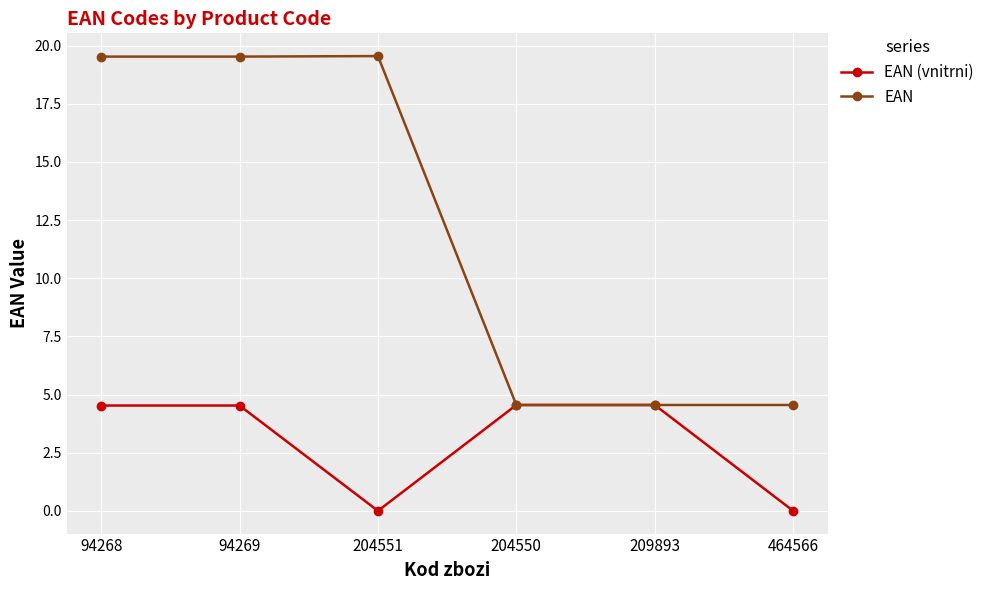

How many data points in EAN (vnitrni) are less than 4?

2